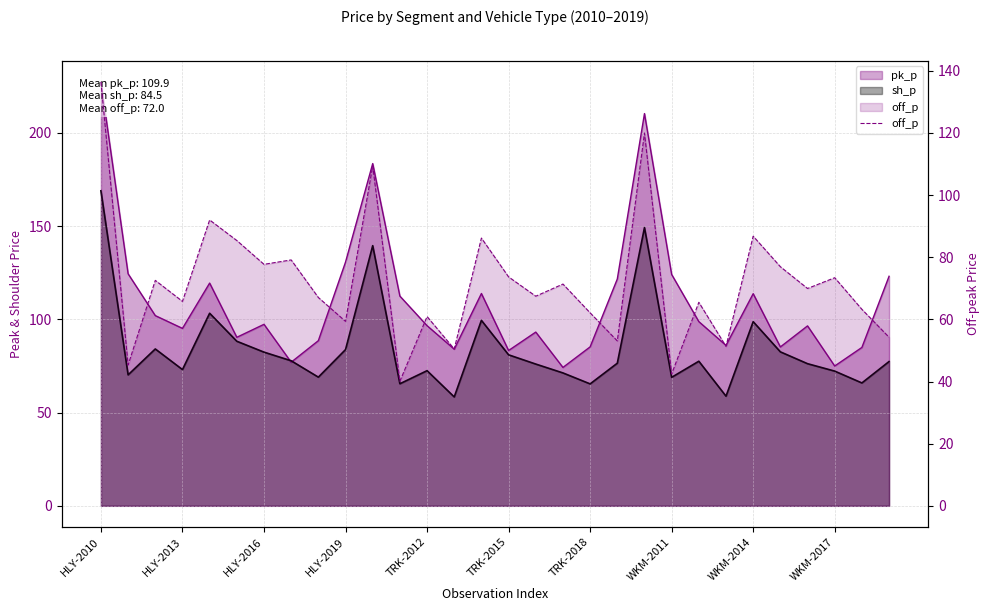

Which category has the lowest value across all series?

11